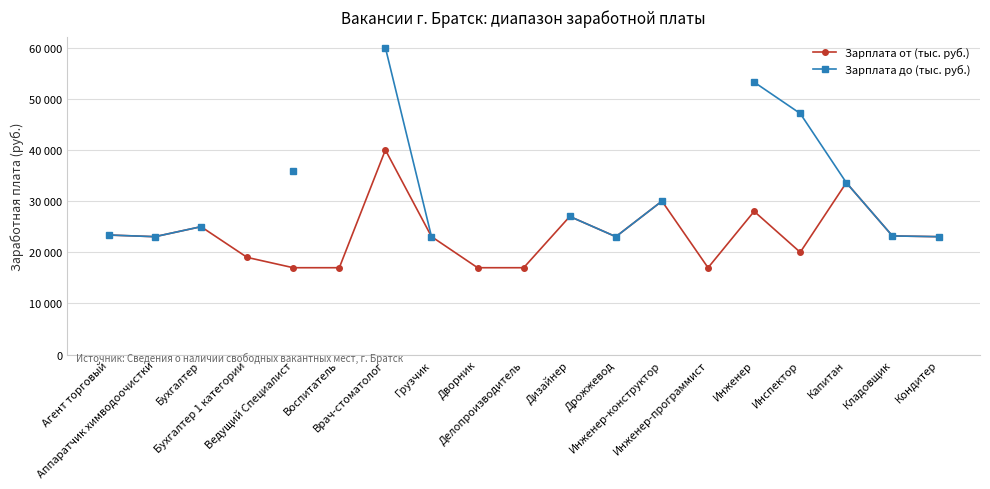

What is the label of the 8th point from the right?

Дрожжевод